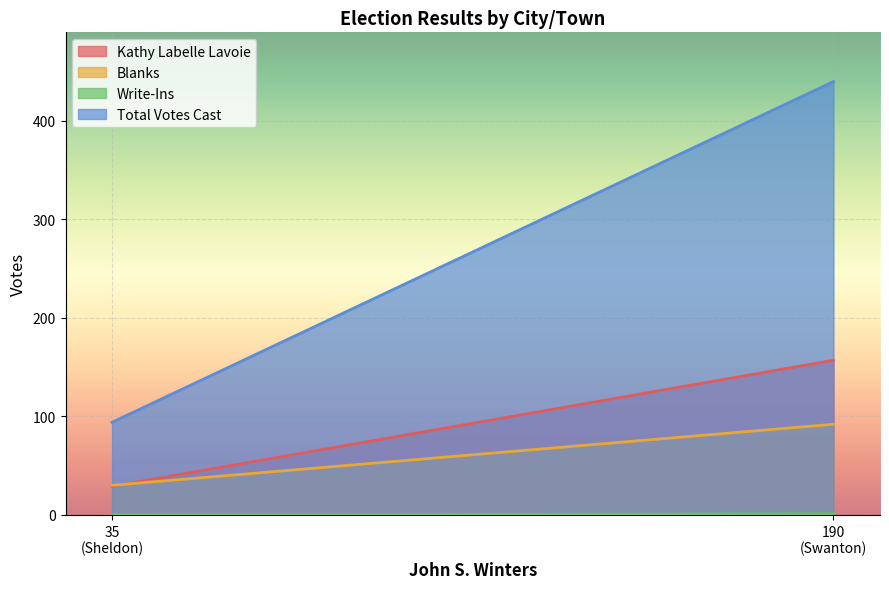

What position from the left is Sheldon?

1